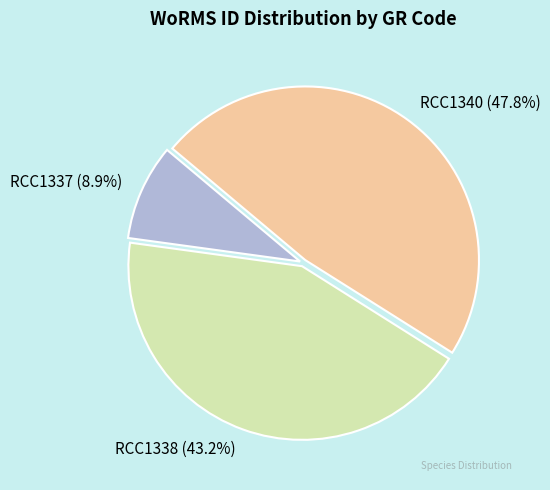

Which has a higher value, RCC1340 or RCC1337?

RCC1340